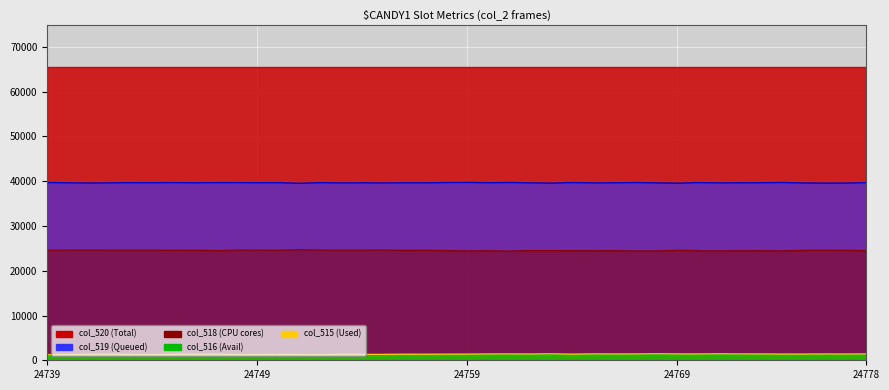

The value of col_519 at 24766 is 39653. True or false?

True